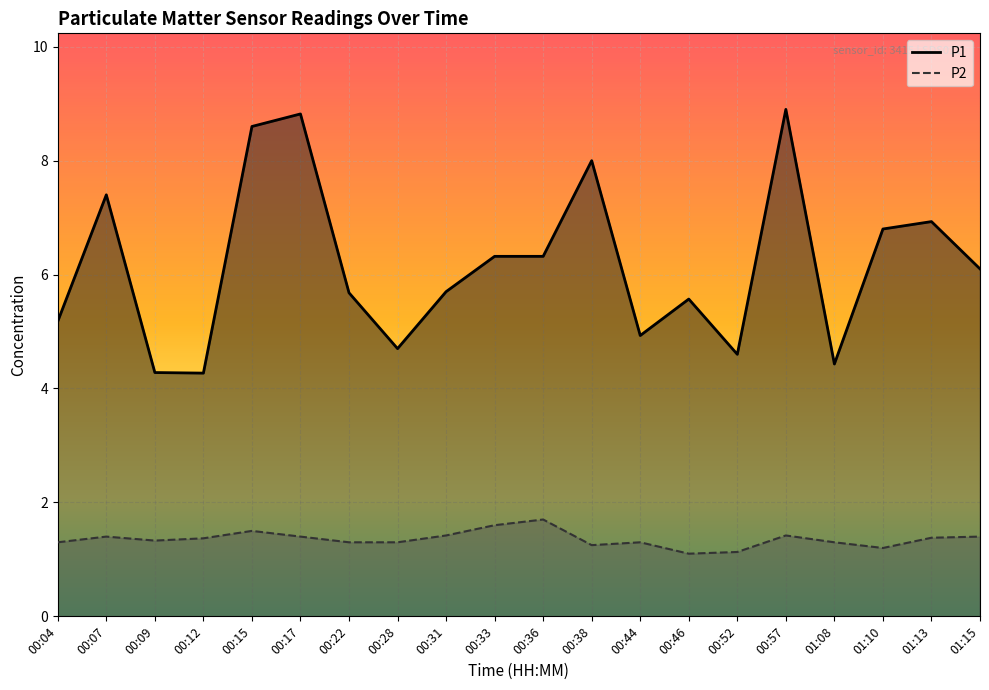

Read the P1 value at 00:15.

8.6